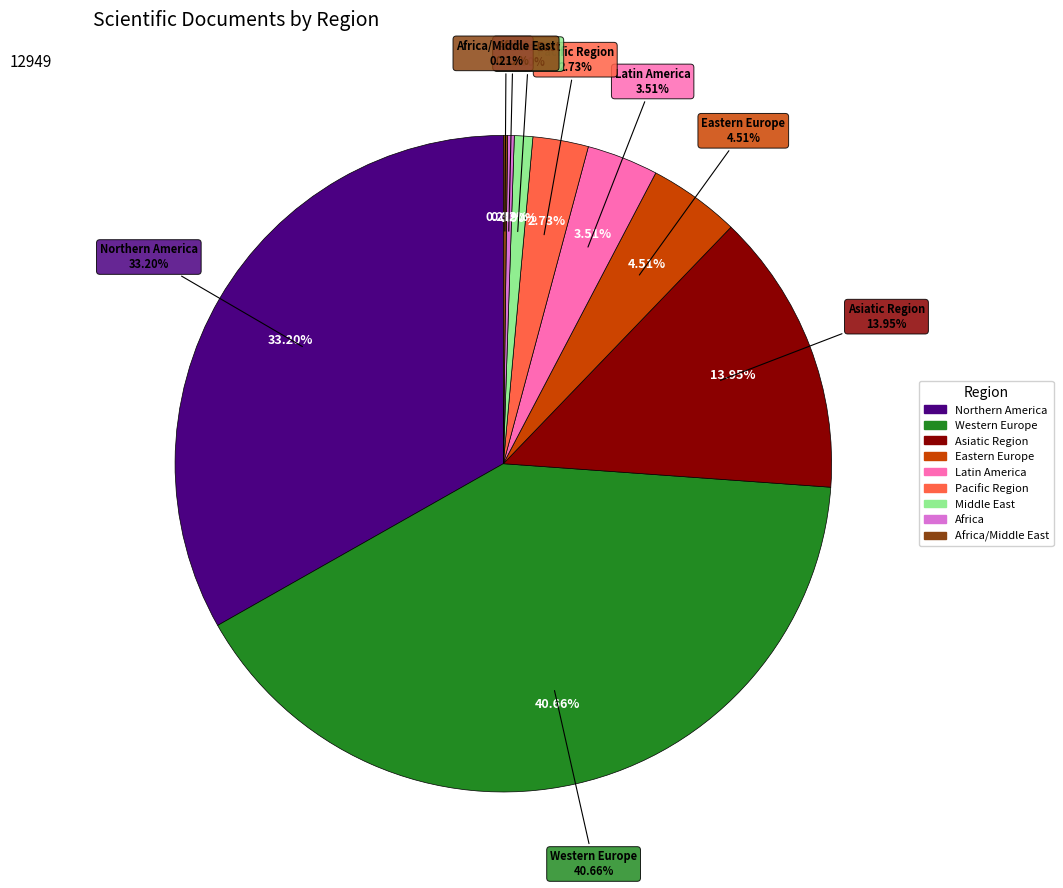

What is the total percentage of Eastern Europe and Asiatic Region?

18.5%